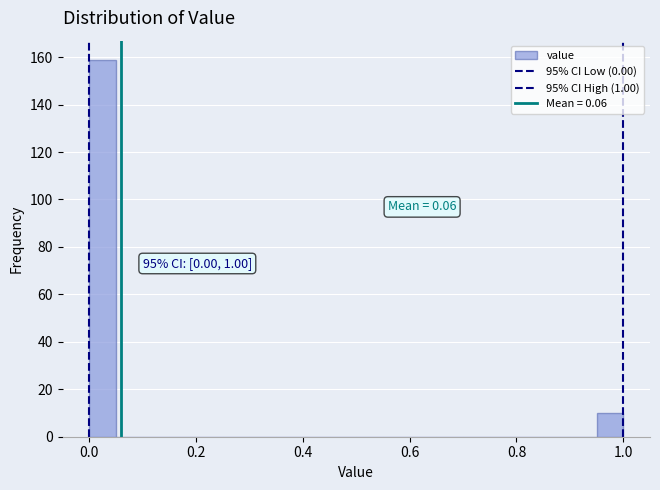

Read against the x-axis, roughly where is the centre of the tallest bar?

0.02